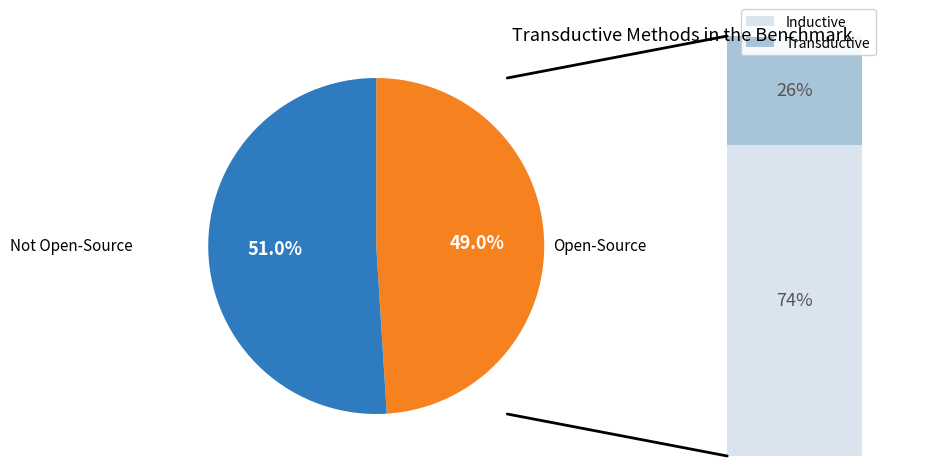

Does any single category account for the majority?

Yes